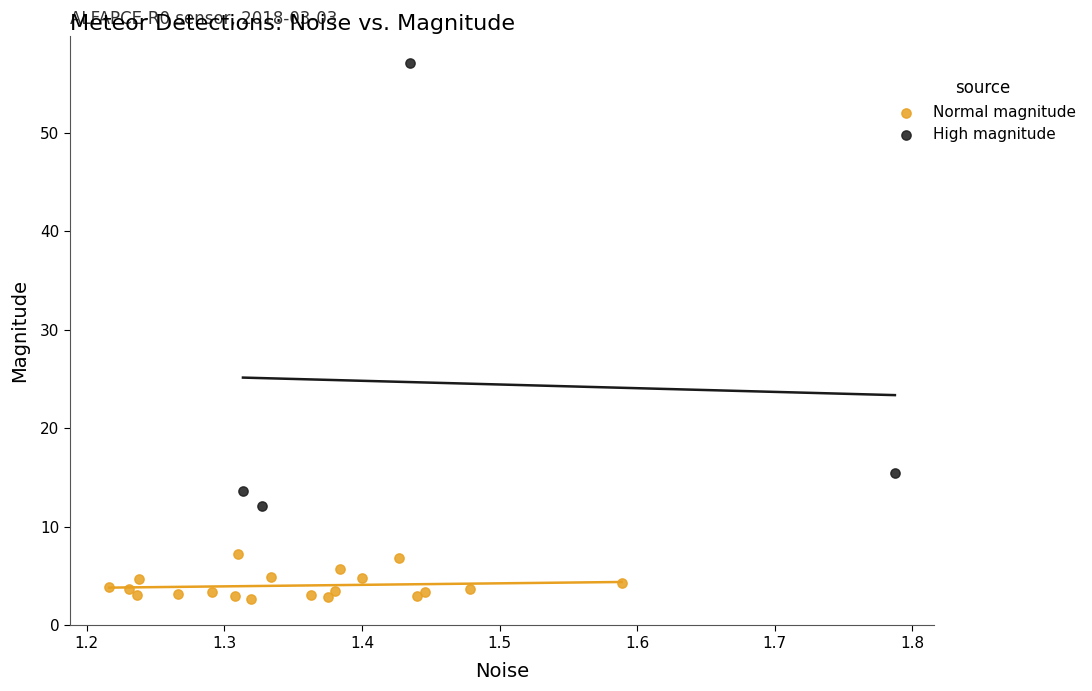

Which series has the widest spread of Y values?

High magnitude